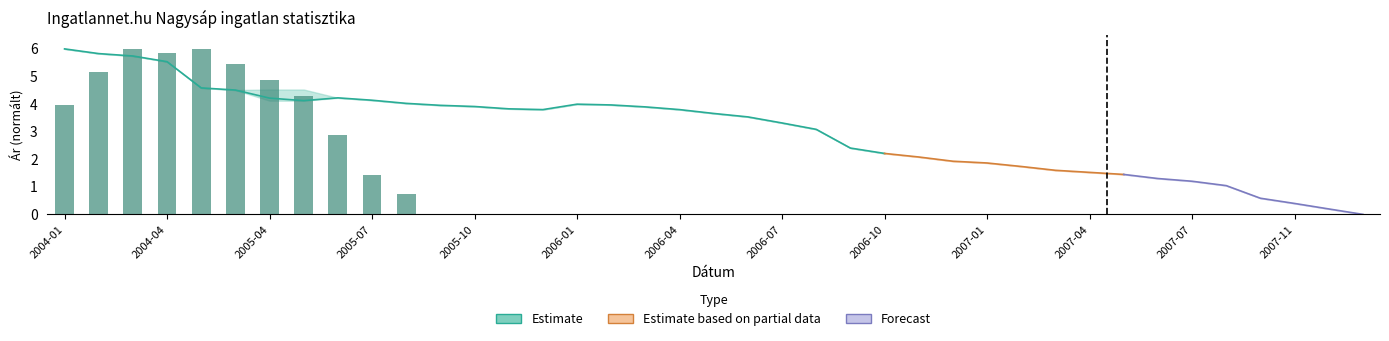

Are the bars grouped side by side (vs. stacked)?

No